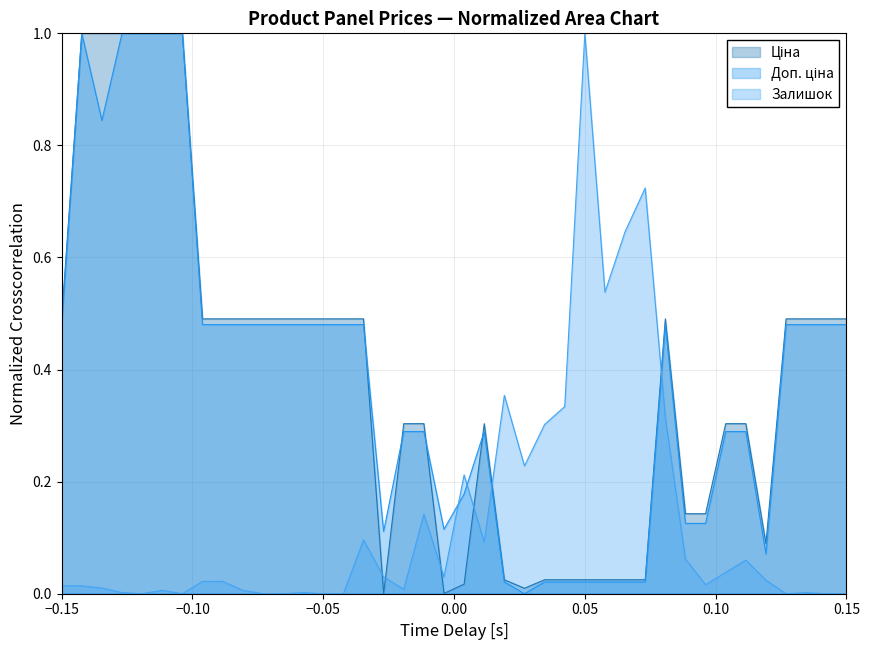

Reading right to left, extract all data points from this chart.

Ціна: 0.5	0.5	0.5	0.5	0.1	0.3	0.3	0.1	0.1	0.5	0.0	0.0	0.0	0.0	0.0	0.0	0.0	0.0	0.3	0.0	0.0	0.3	0.3	0.0	0.5	0.5	0.5	0.5	0.5	0.5	0.5	0.5	0.5	1.0	1.0	1.0	1.0	1.0	1.0	0.5
Доп. ціна: 0.5	0.5	0.5	0.5	0.1	0.3	0.3	0.1	0.1	0.5	0.0	0.0	0.0	0.0	0.0	0.0	0.0	0.0	0.3	0.2	0.1	0.3	0.3	0.1	0.5	0.5	0.5	0.5	0.5	0.5	0.5	0.5	0.5	1.0	1.0	1.0	1.0	0.8	1.0	0.5
Залишок: 0.0	0.0	0.0	0.0	0.0	0.1	0.0	0.0	0.1	0.3	0.7	0.6	0.5	1.0	0.3	0.3	0.2	0.4	0.1	0.2	0.0	0.1	0.0	0.0	0.1	0.0	0.0	0.0	0.0	0.0	0.0	0.0	0.0	0.0	0.0	0.0	0.0	0.0	0.0	0.0